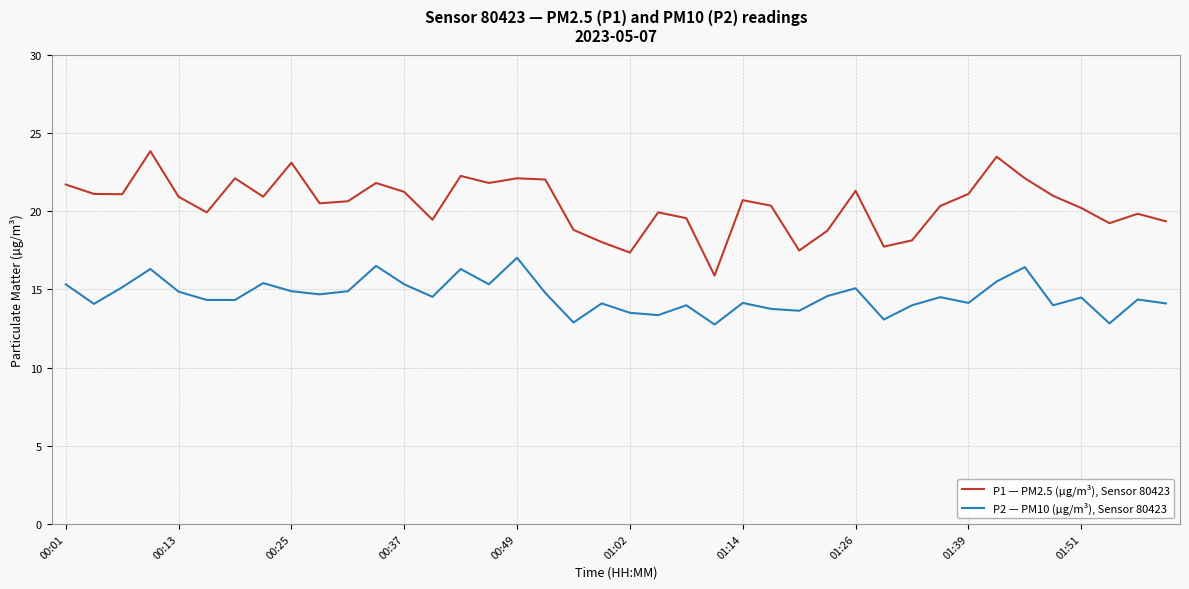

What is the difference between the maximum and minimum values in the P2 — PM10 (µg/m³), Sensor 80423 series?

4.3